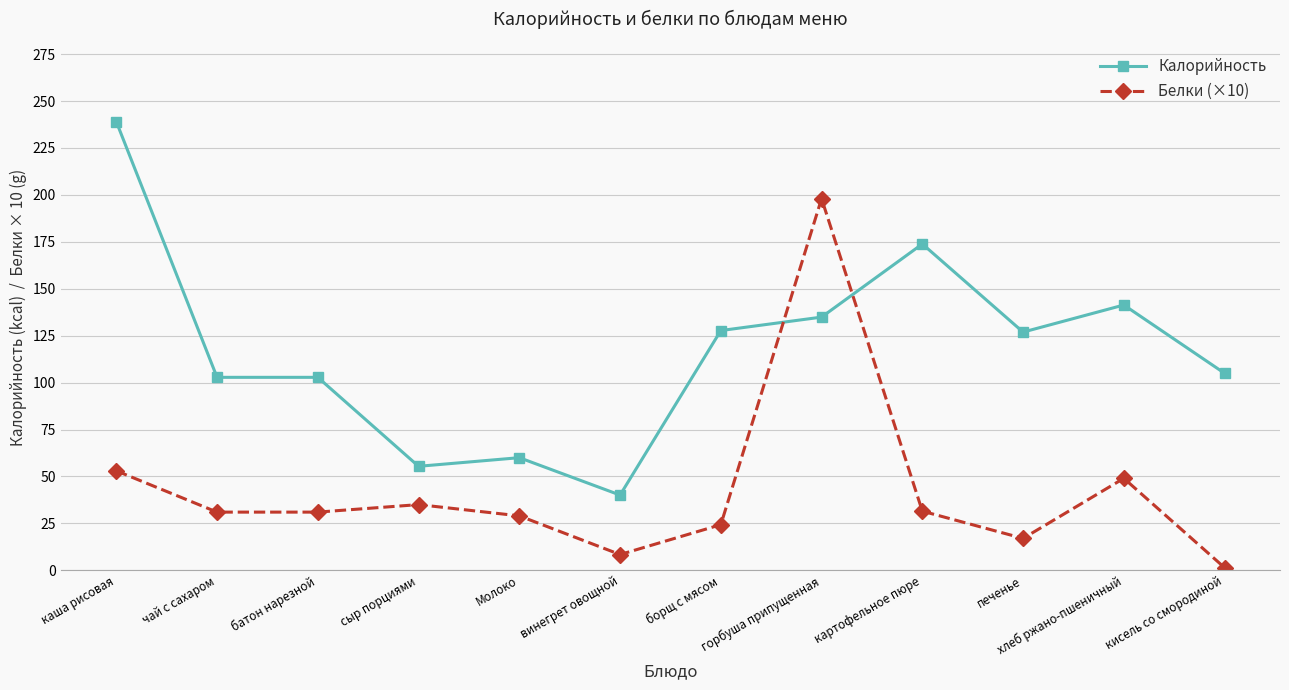

Which category has the lowest value across all series?

кисель со смородиной